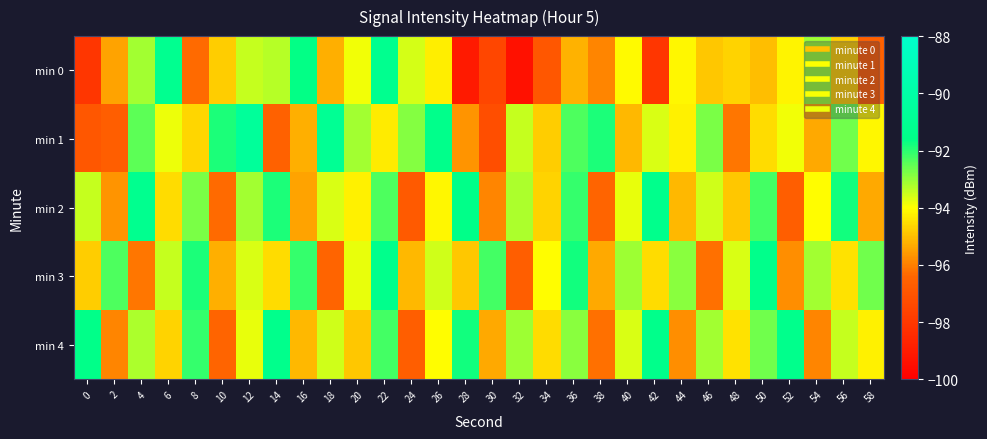

List the series in order of their peak value, highest first.

min 1, min 0, min 2, min 3, min 4